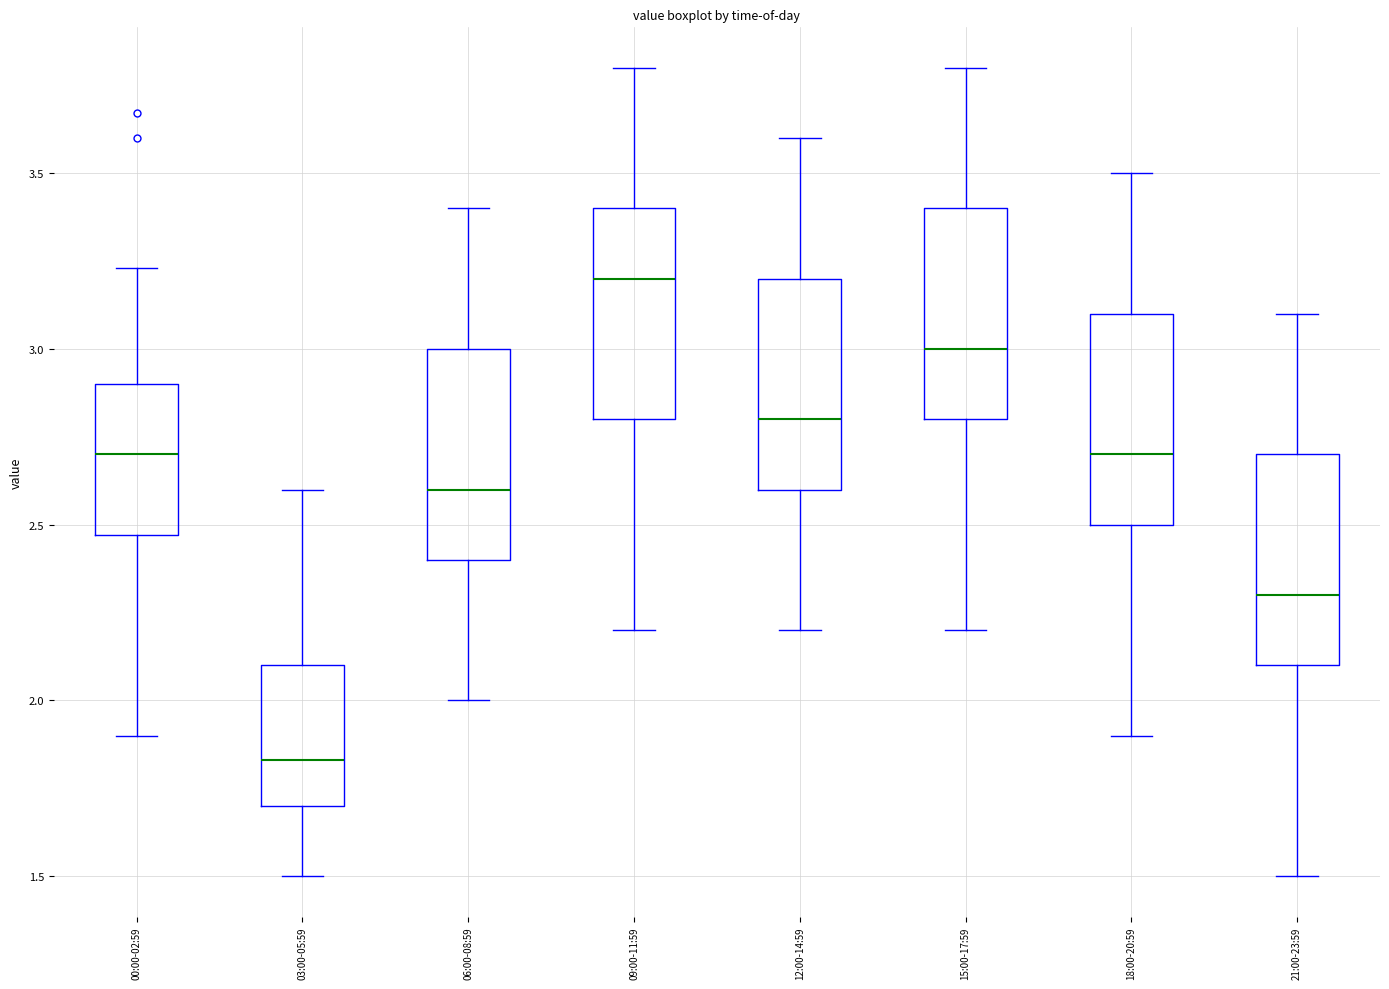

Reading left to right, transcribe this box plot: for each box, give where its median line is, the range the box spans, and where its two whiskers end, as read against the y-axis. The values are not printed on the chart, so give them approximately, as read against the axis.

00:00-02:59: median 2.70, box 2.45 to 2.90, whiskers 1.90 to 3.25
03:00-05:59: median 1.85, box 1.70 to 2.10, whiskers 1.50 to 2.60
06:00-08:59: median 2.60, box 2.40 to 3.00, whiskers 2.00 to 3.40
09:00-11:59: median 3.20, box 2.80 to 3.40, whiskers 2.20 to 3.80
12:00-14:59: median 2.80, box 2.60 to 3.20, whiskers 2.20 to 3.60
15:00-17:59: median 3.00, box 2.80 to 3.40, whiskers 2.20 to 3.80
18:00-20:59: median 2.70, box 2.50 to 3.10, whiskers 1.90 to 3.50
21:00-23:59: median 2.30, box 2.10 to 2.70, whiskers 1.50 to 3.10